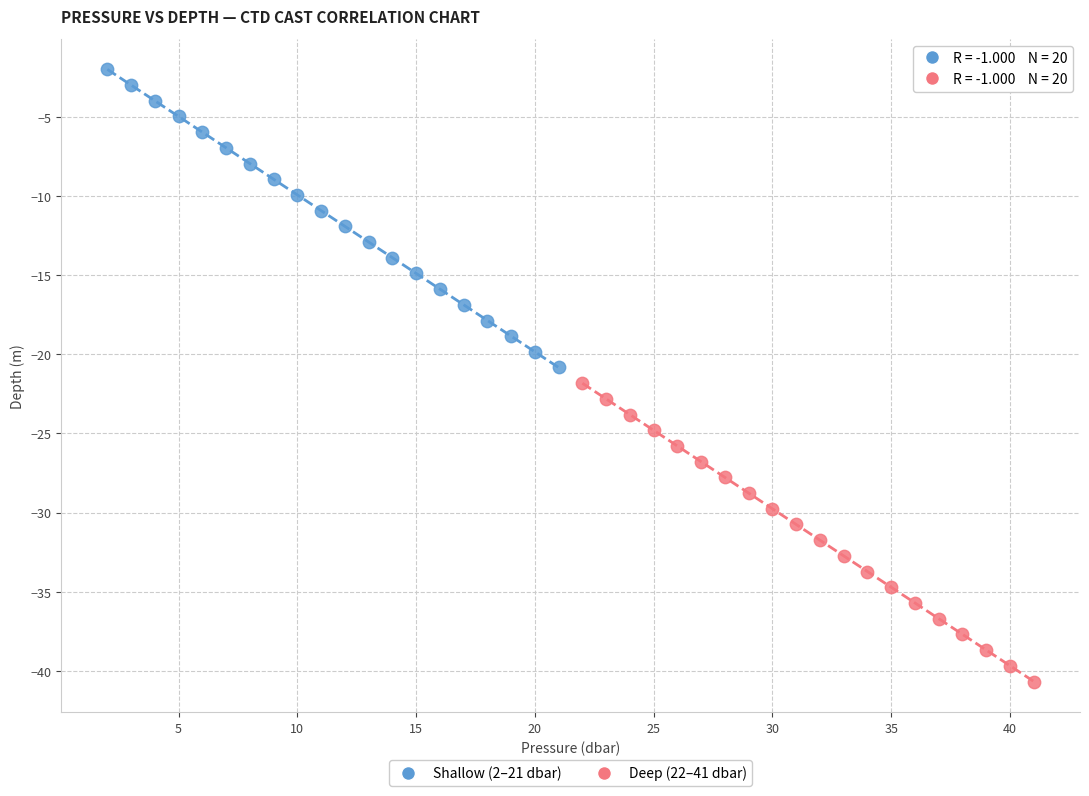

Which series reaches the maximum Y coordinate?

Shallow (2–21 dbar)